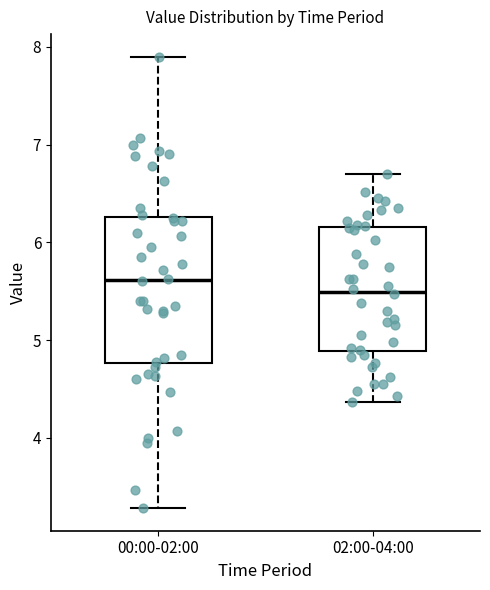

Reading left to right, read every box against the y-axis: the position of its median line, the range the box covers, and the ends of its whiskers. The values are not printed on the chart, so give them approximately, as read against the axis.

00:00-02:00: median 5.6, box 4.8 to 6.3, whiskers 3.3 to 7.9
02:00-04:00: median 5.5, box 4.9 to 6.2, whiskers 4.4 to 6.7